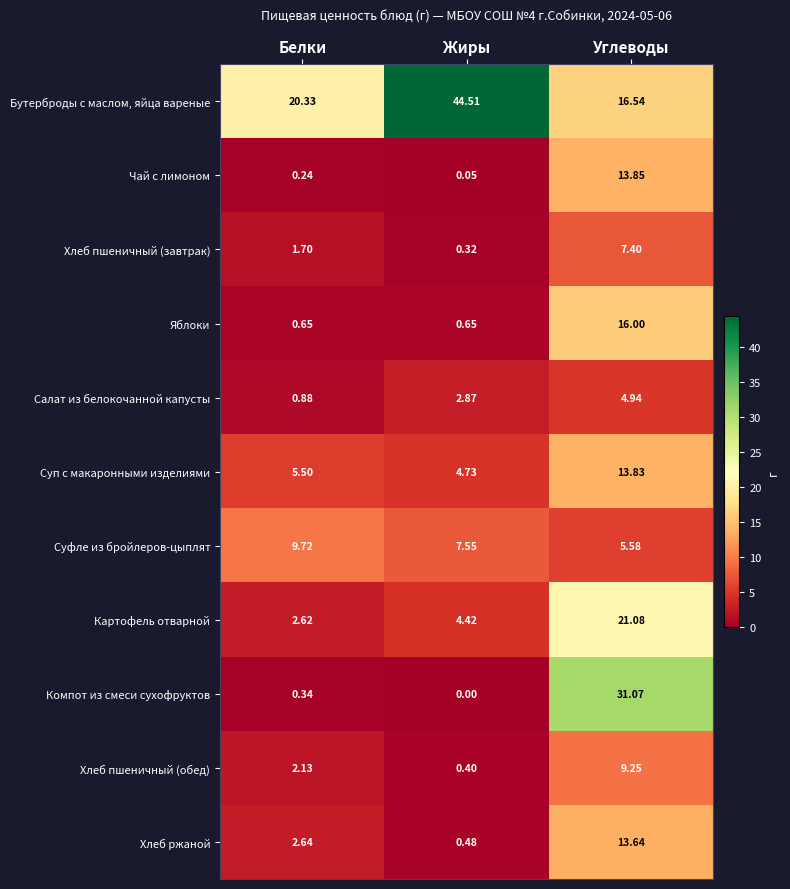

Which category has the highest value across all series?

Жиры